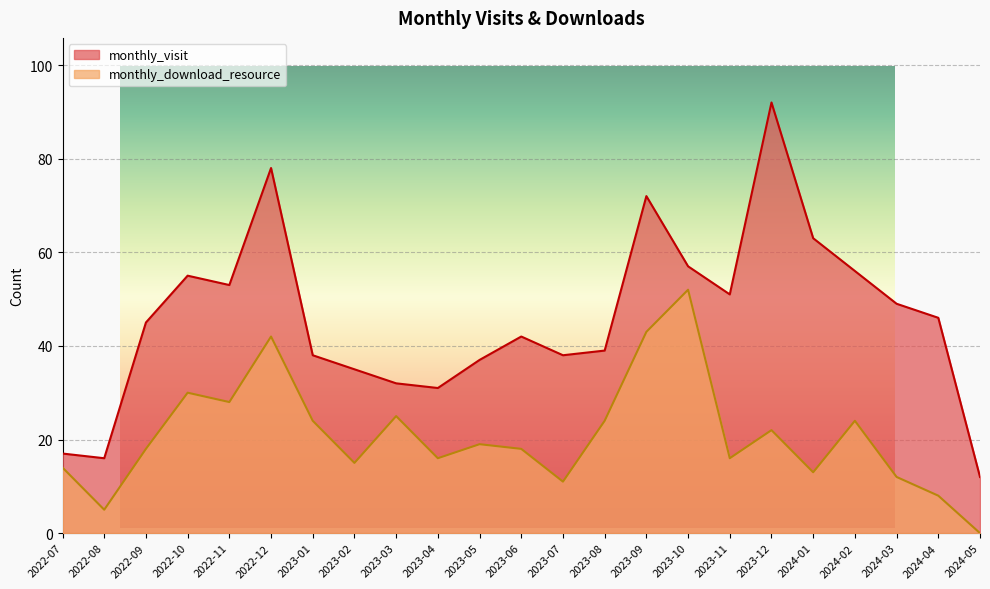

What is the difference between the highest and lowest values at 2023-02?

20